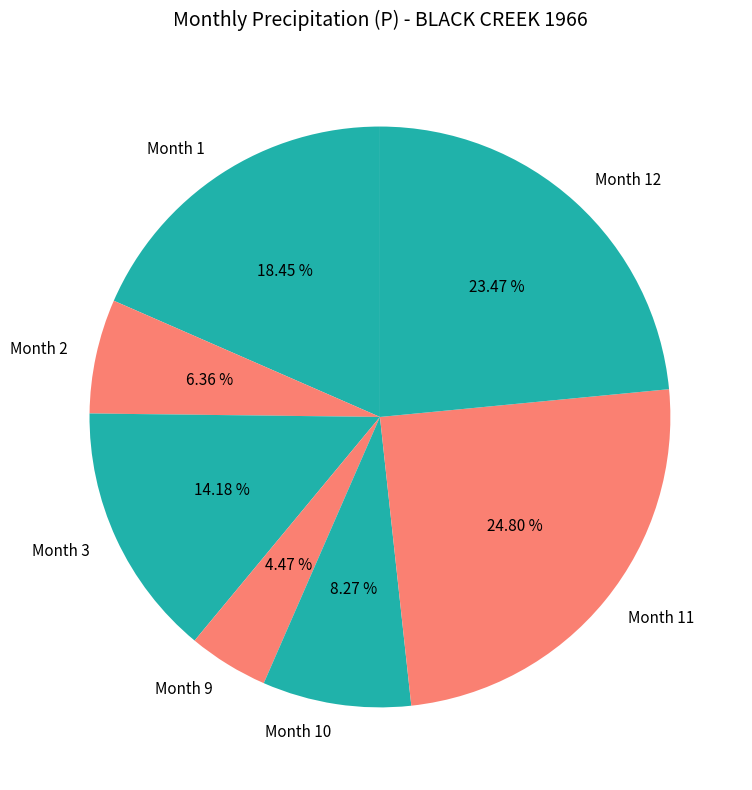

Which has a higher value, Month 2 or Month 3?

Month 3